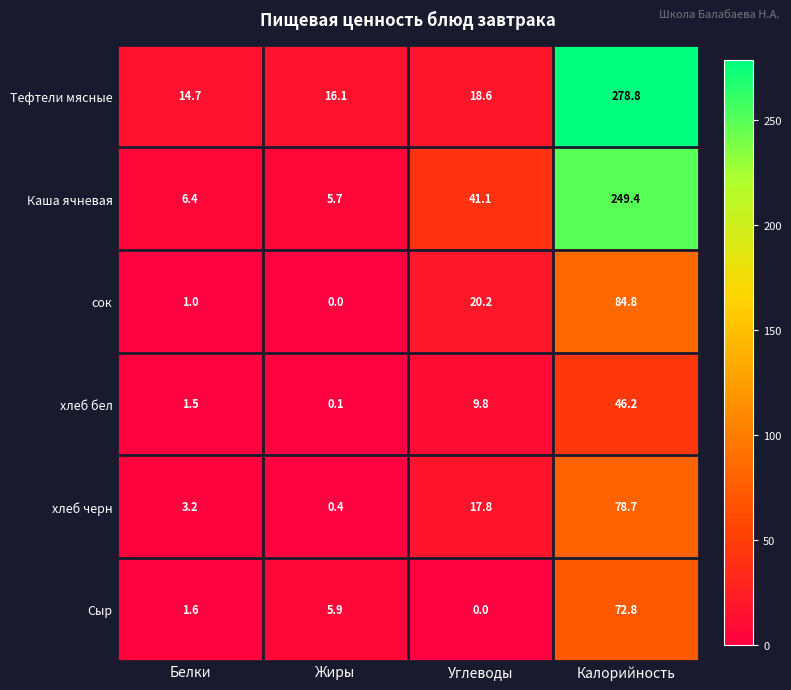

The value of хлеб бел at Углеводы is 13.1. True or false?

False